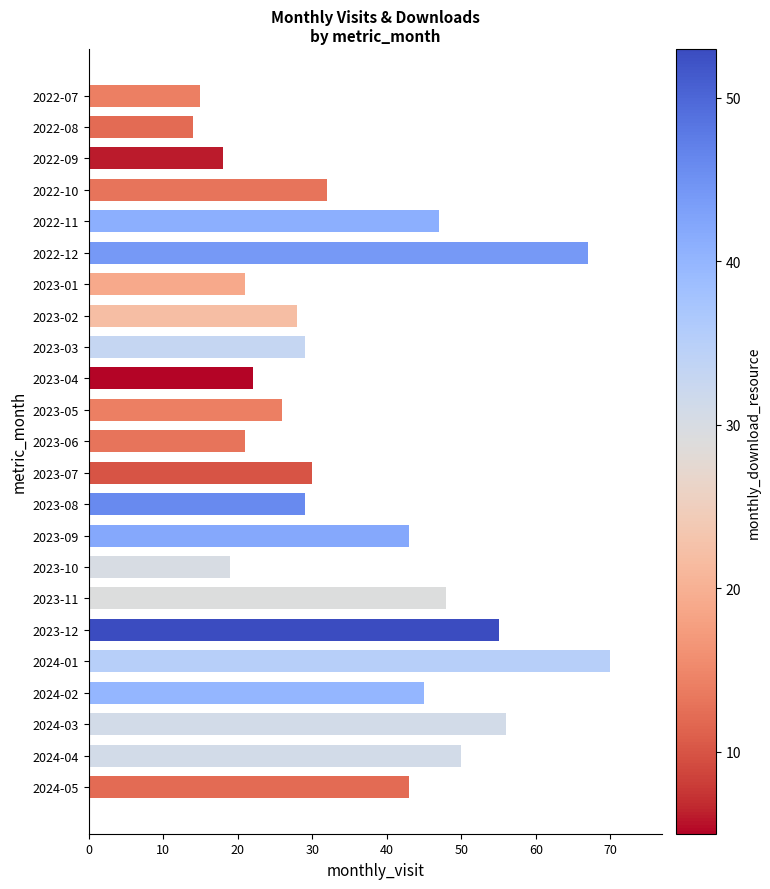

What is the difference between the values at 2022-09 and 2022-08?

4